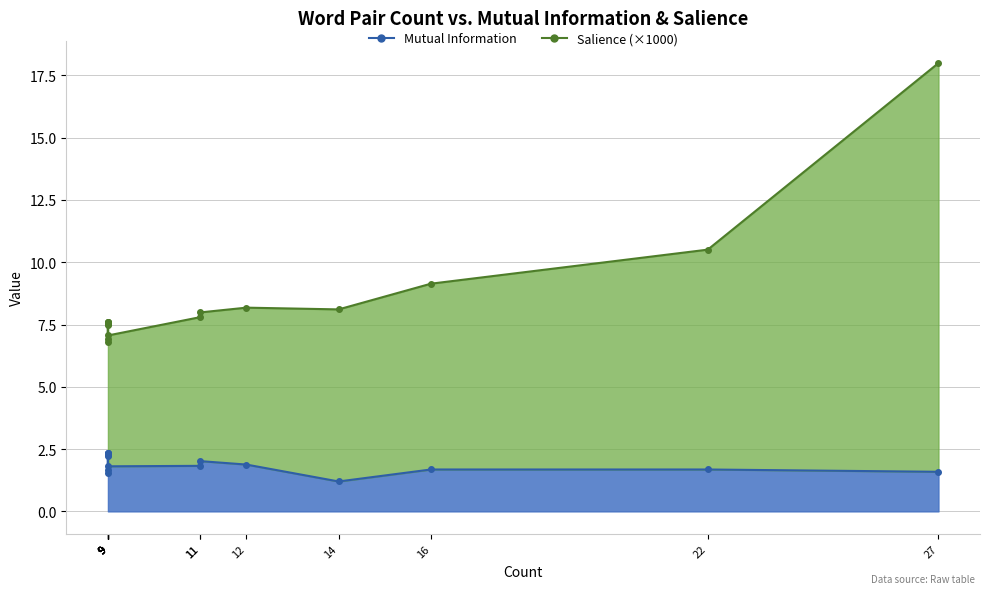

Which label corresponds to the largest value in the chart?

27